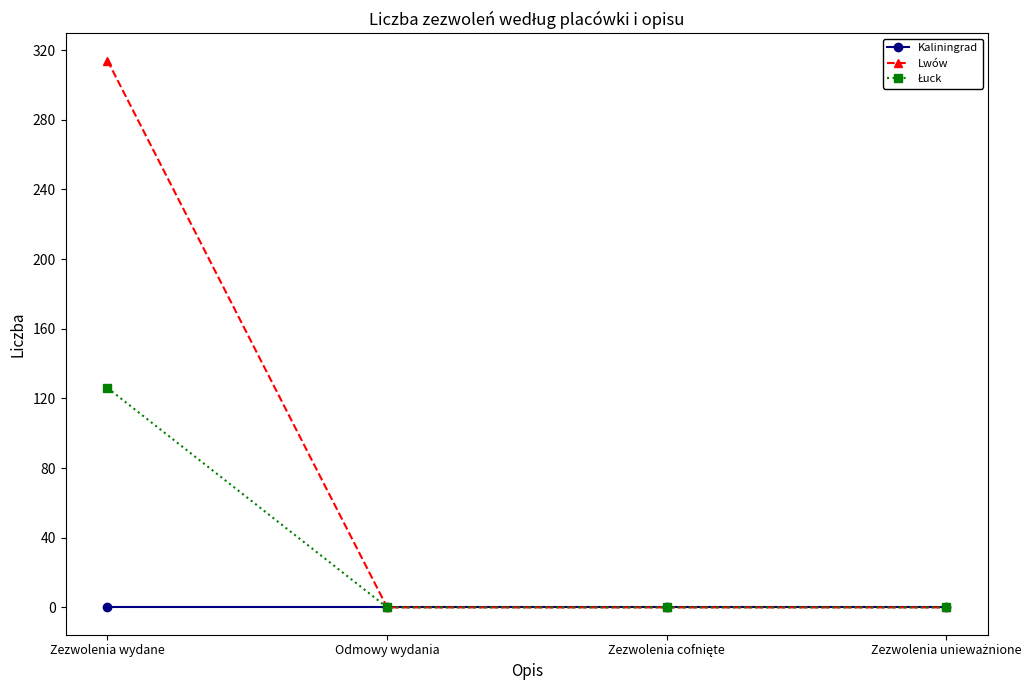

What is the label of the 2nd point from the left?

Odmowy wydania